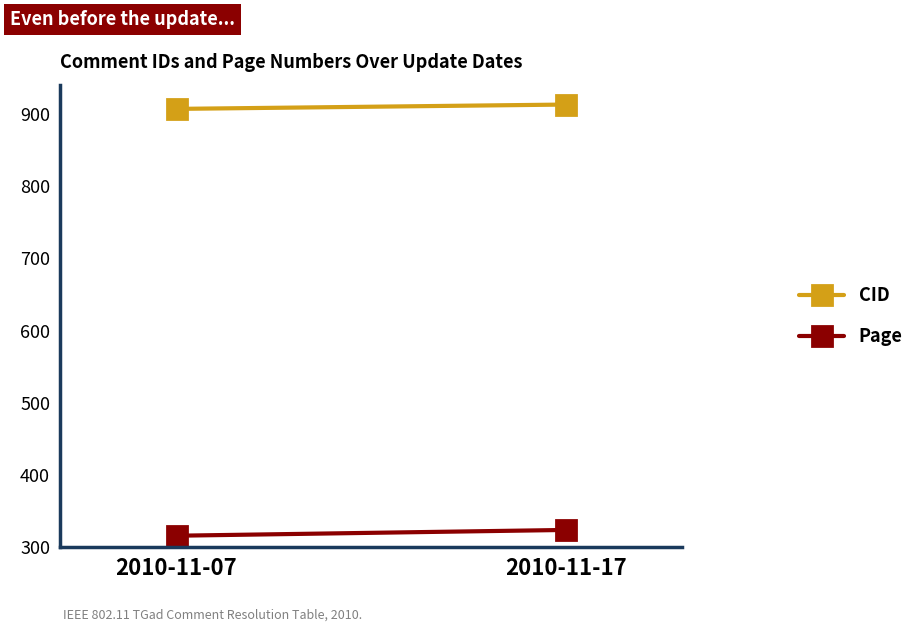

Reading right to left, list all the values displayed in this chart.

CID: 2010-11-17=913	2010-11-07=907
Page: 2010-11-17=324	2010-11-07=316